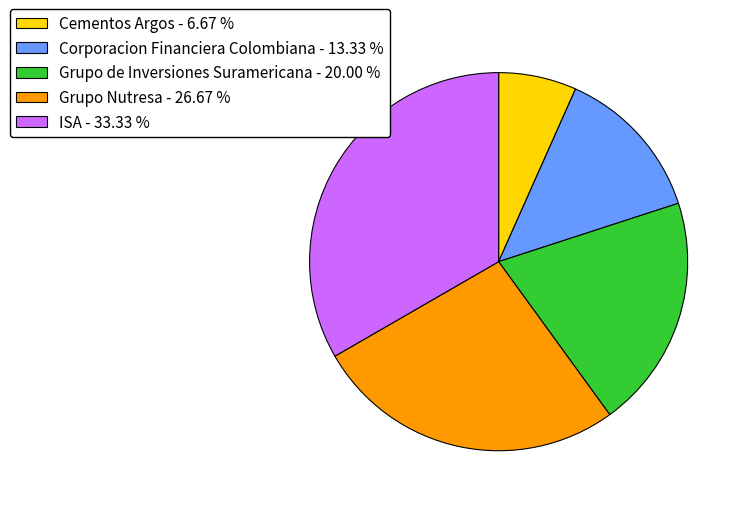

Is it true that Corporacion Financiera Colombiana is 1% of the pie?

False